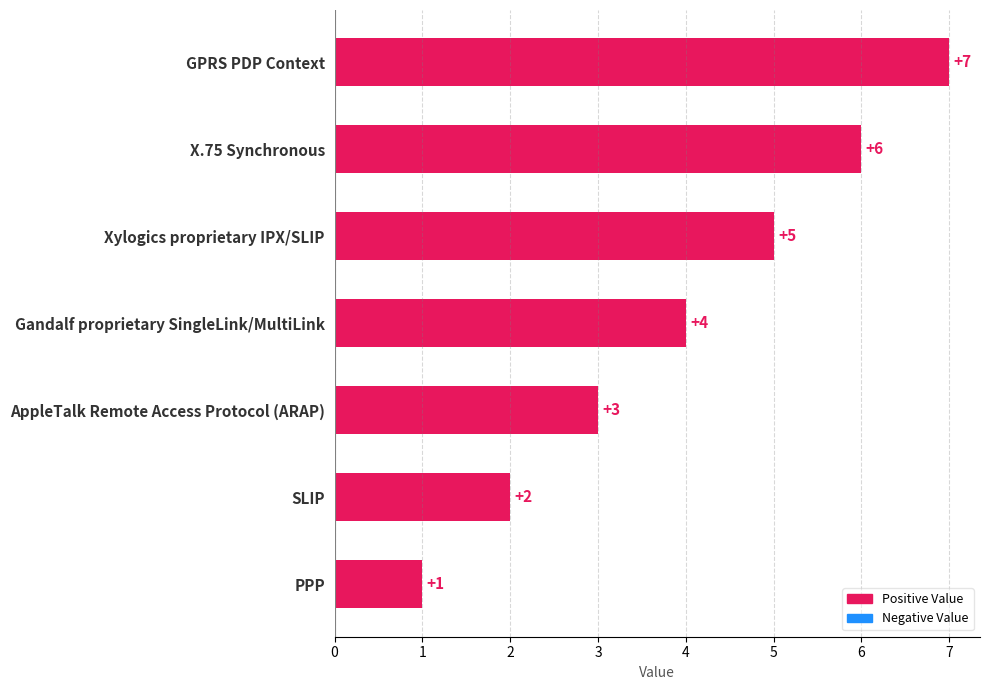

What is the change in value from SLIP to Xylogics proprietary IPX/SLIP?

+3